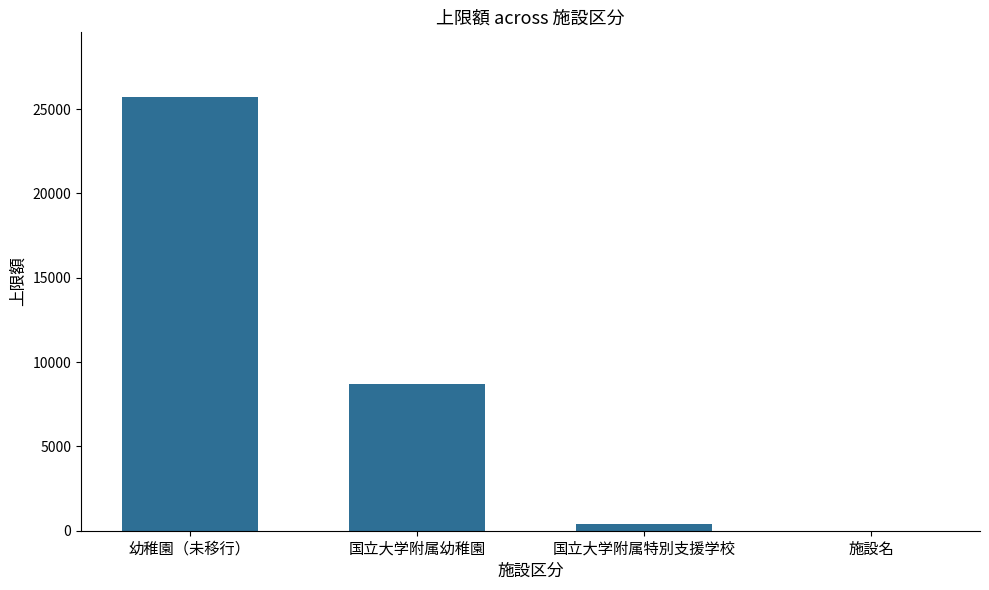

At which label is the value closest to 12850?

国立大学附属幼稚園